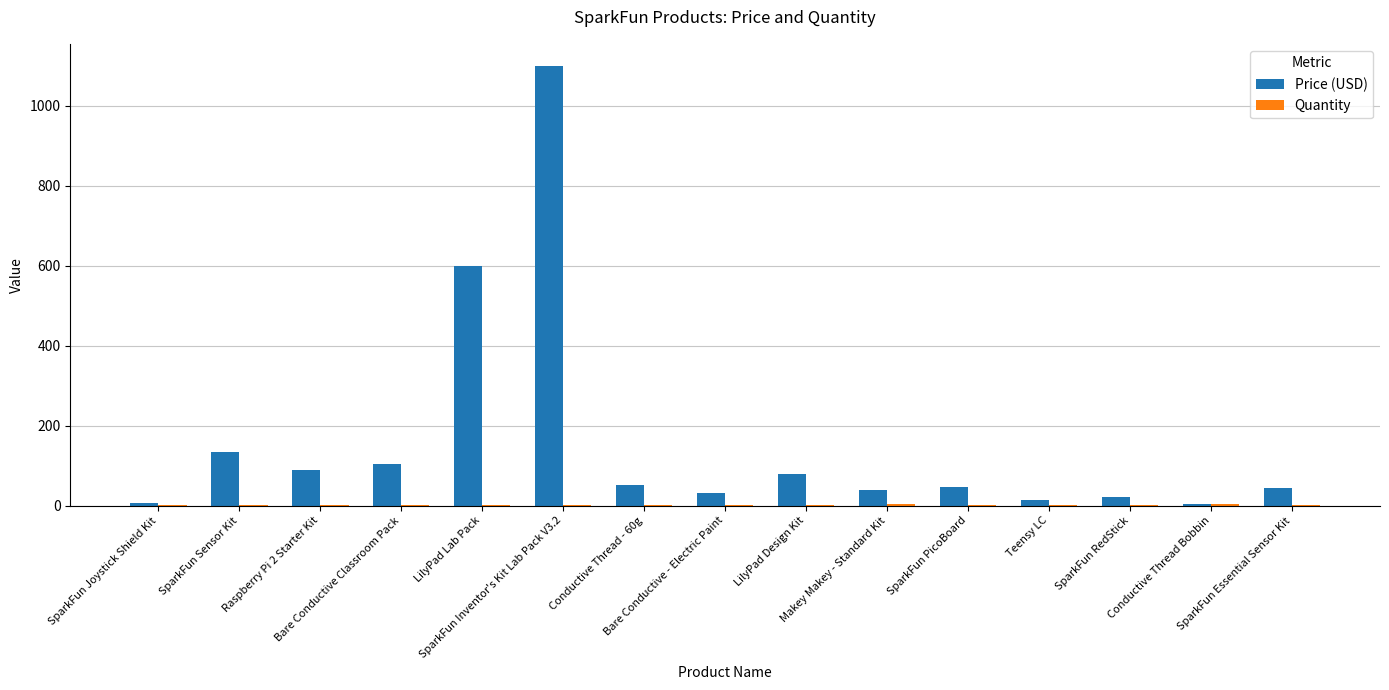

What is the greatest value displayed?

1100.0